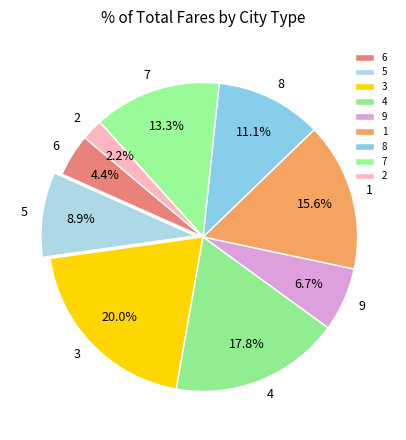

Between 5 and 8, which is larger?

8